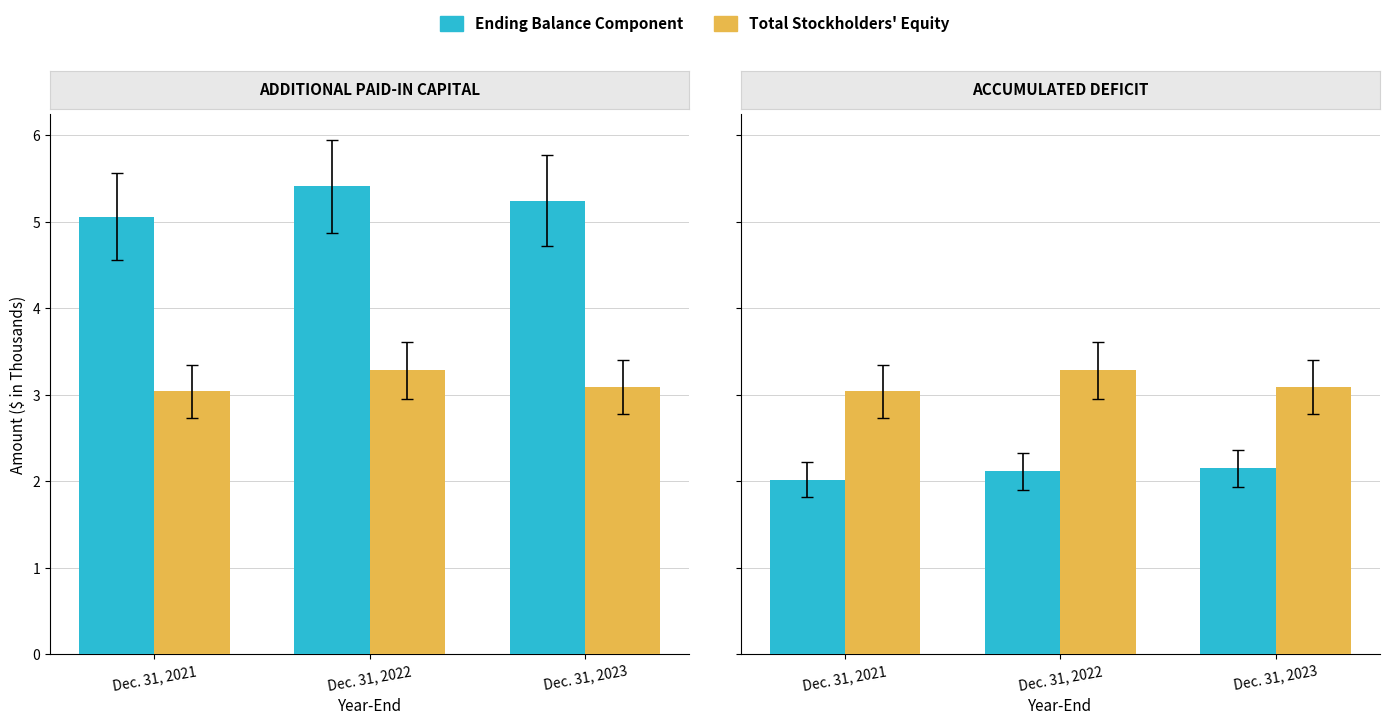

How many groups of bars are there?

3